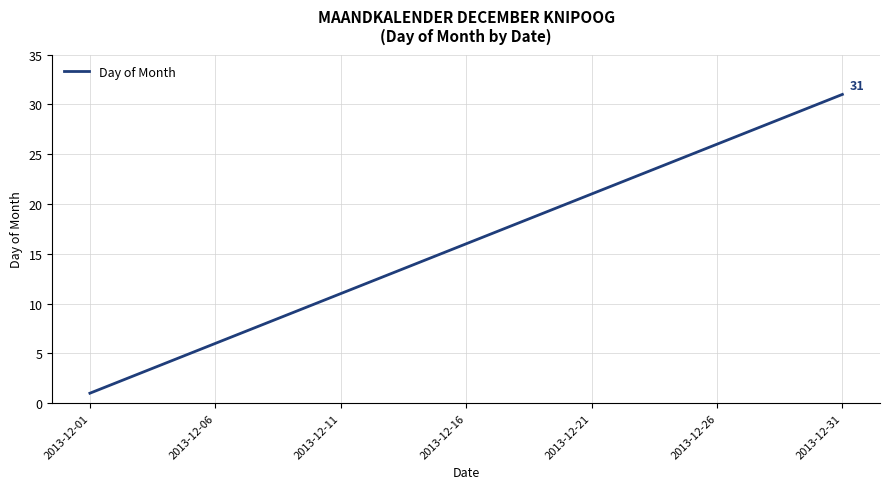

What is the maximum value shown in the chart?

31